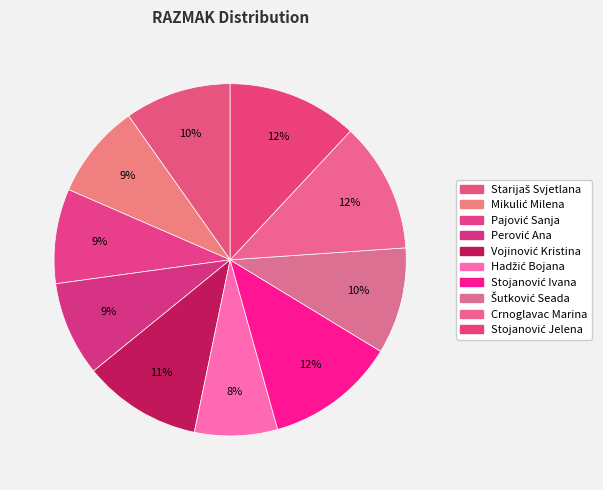

What percentage do Vojinović Kristina and Mikulić Milena together represent?

19.6%